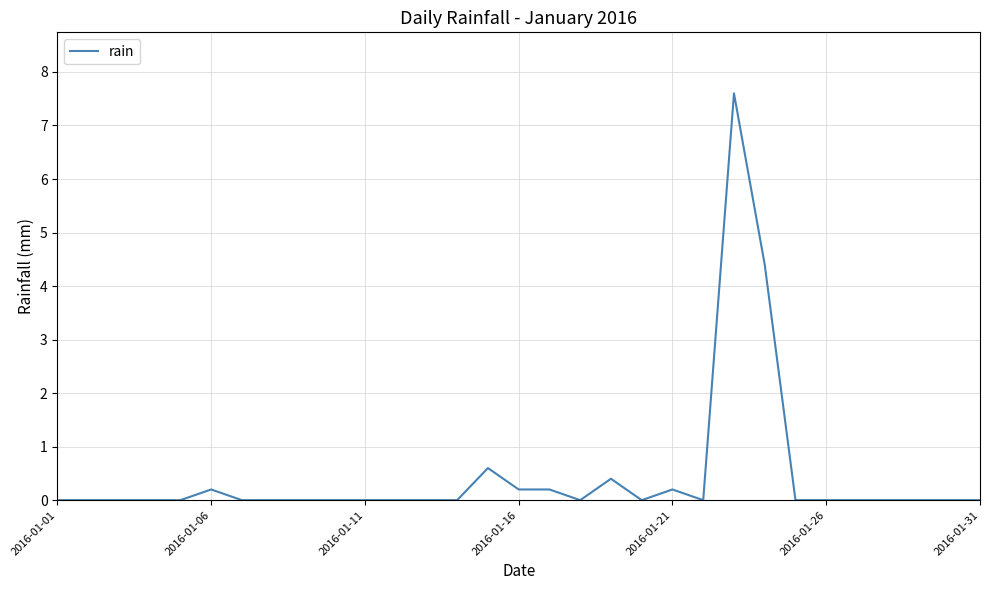

What is the maximum value shown in the chart?

7.6